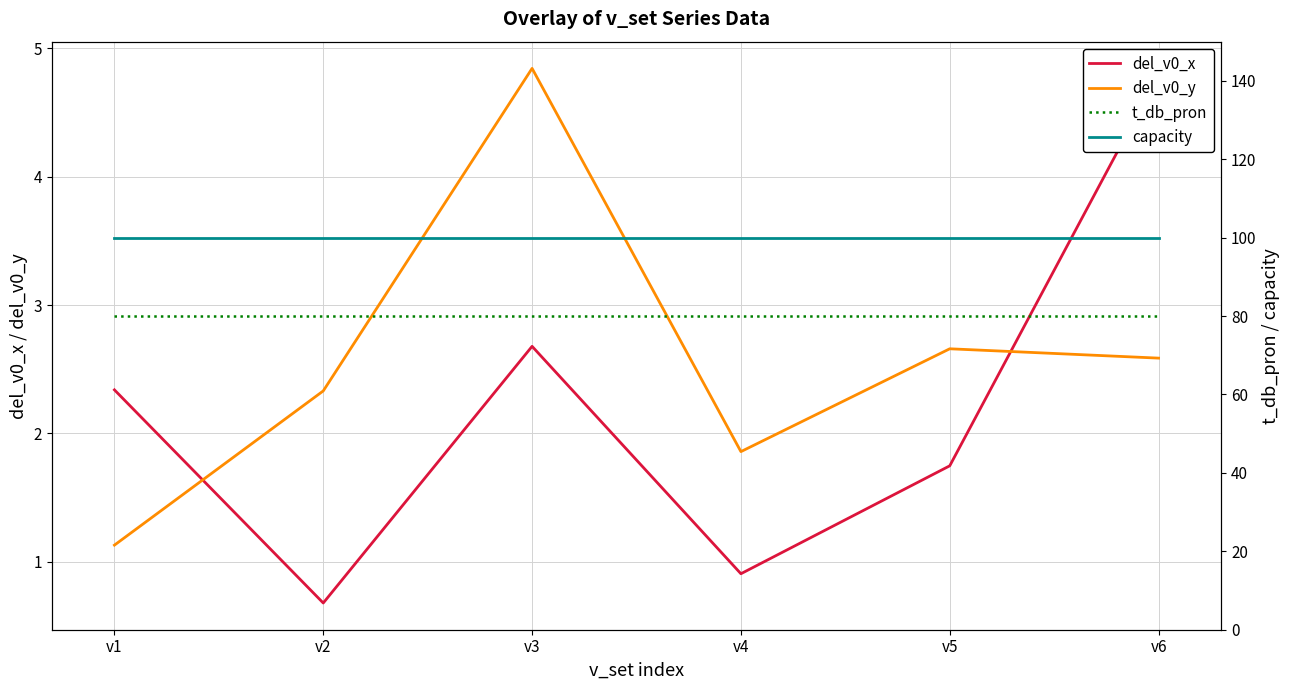

The value of t_db_pron at v1 is 80.0. True or false?

True